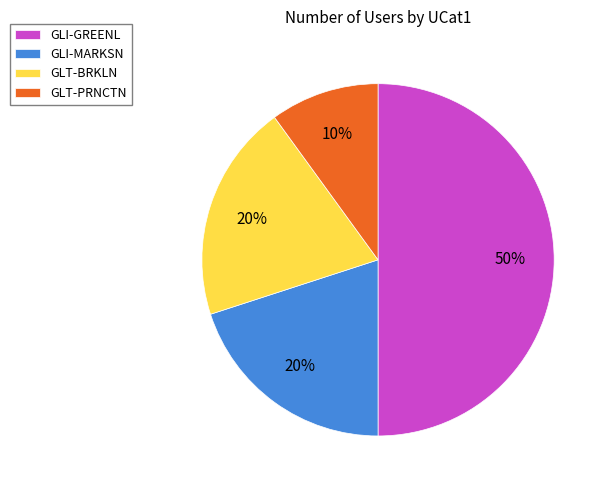

To the nearest percent, what percentage of the pie is GLT-PRNCTN?

10%